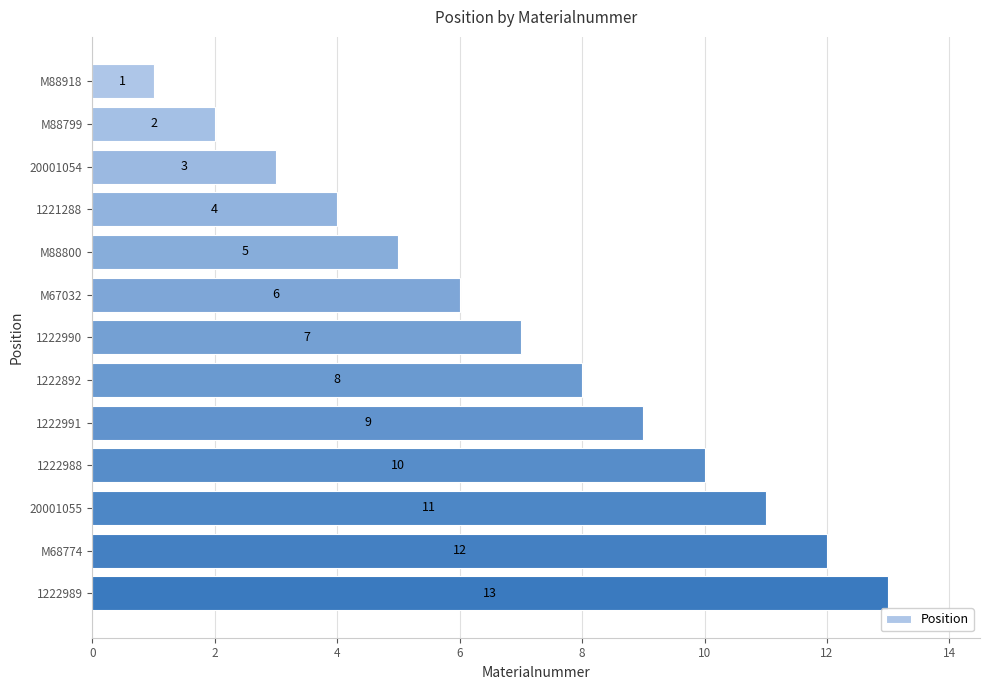

What is the label of the 10th bar from the top?

1222988